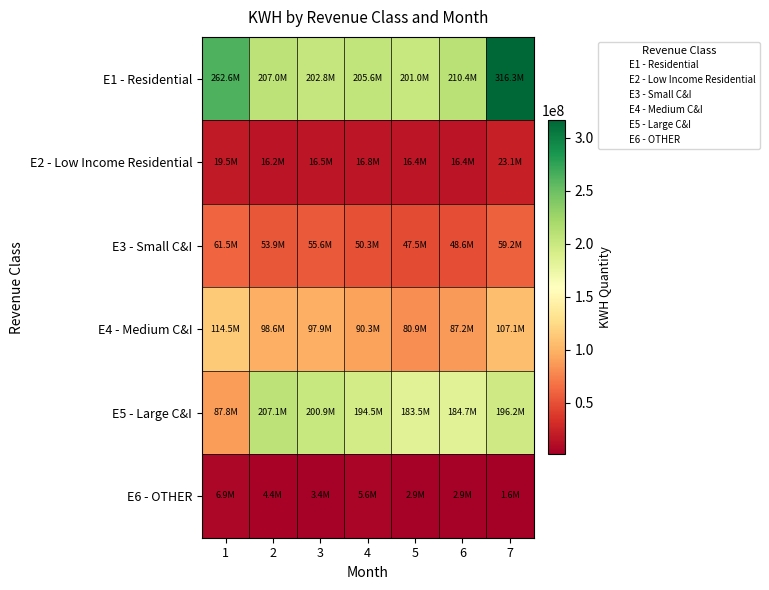

At how many categories does at least one series exceed 191054655?

7